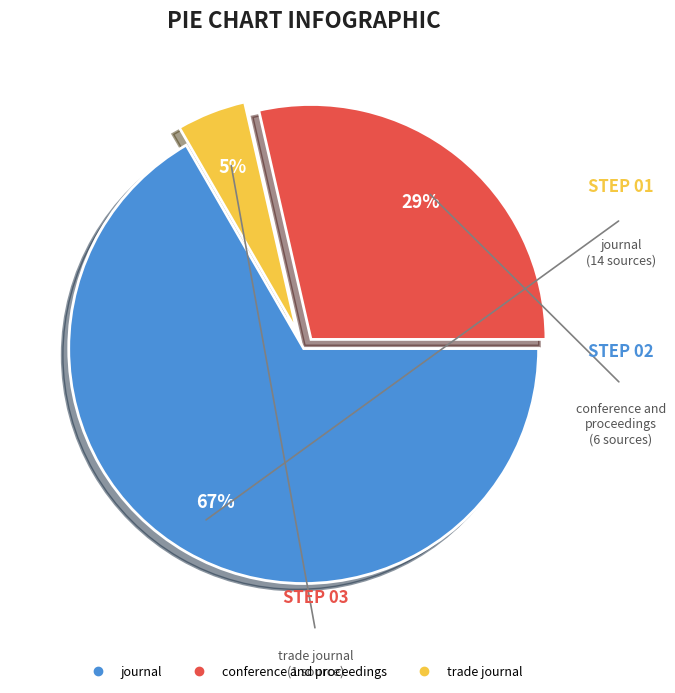

To the nearest percent, what percentage of the pie is trade journal?

5%